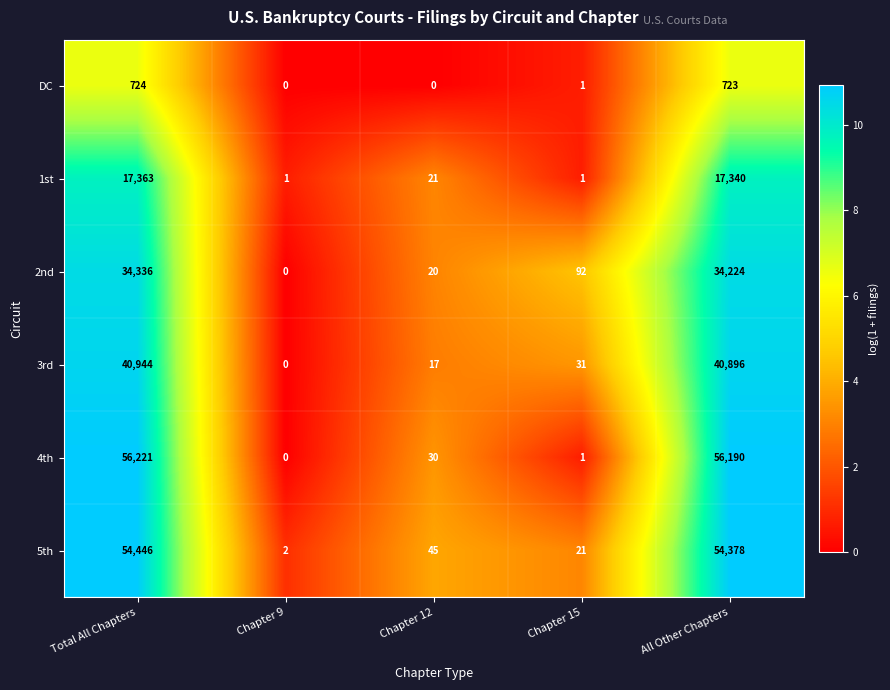

How many series are shown in this chart?

6